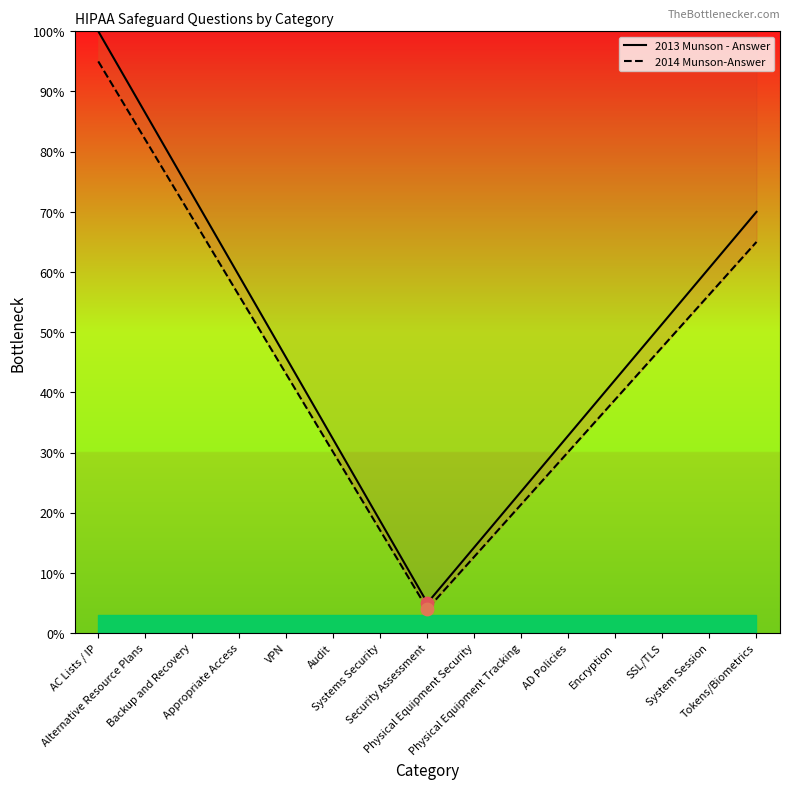

At how many categories does at least one series exceed 51?

7